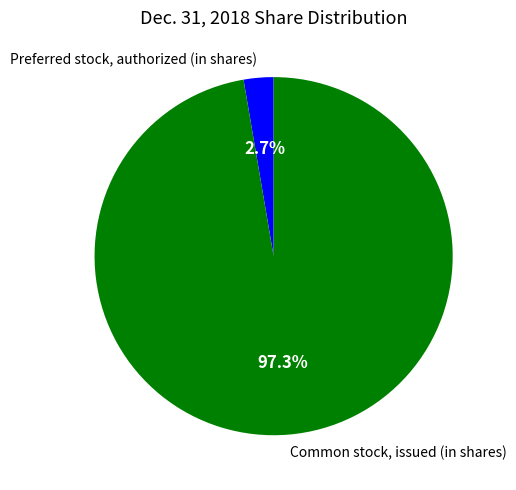

To the nearest percent, what is the combined percentage of Common stock, issued (in shares) and Preferred stock, authorized (in shares)?

100%